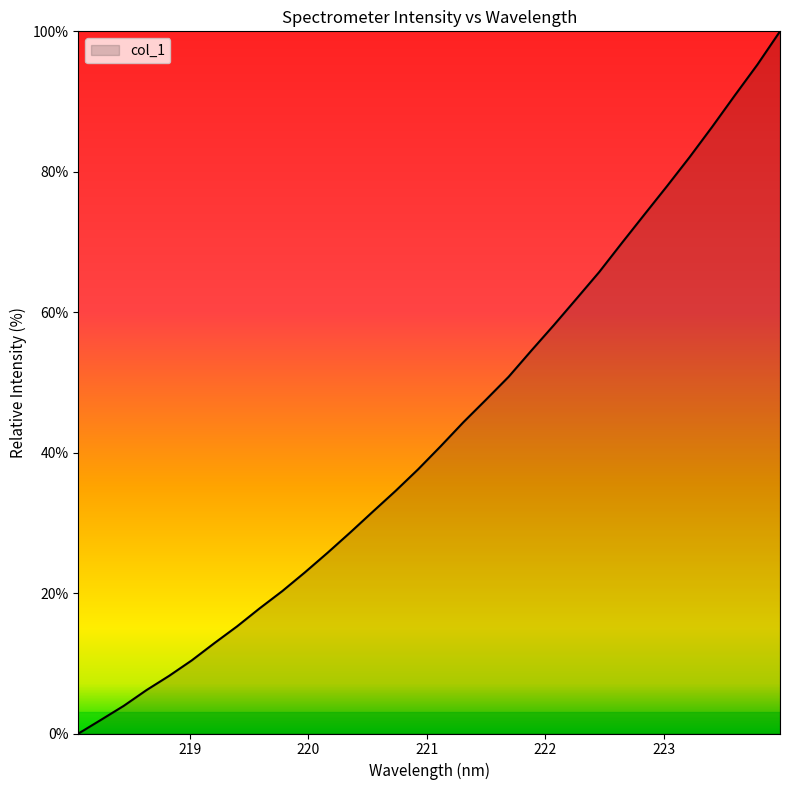

How many positive values are there?

31